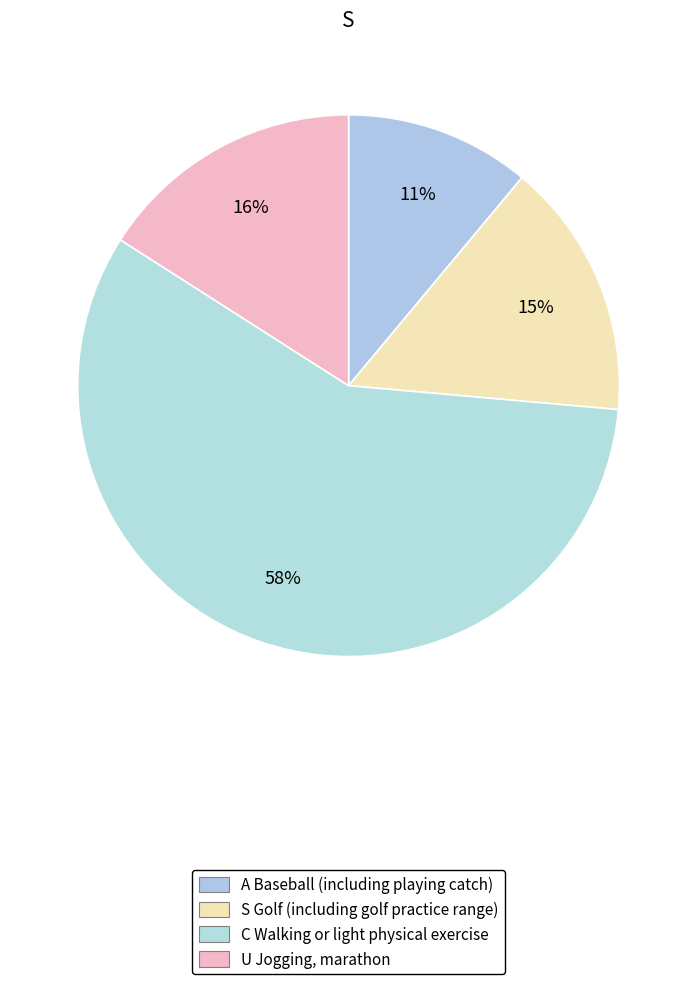

How many slices are in this pie chart?

4